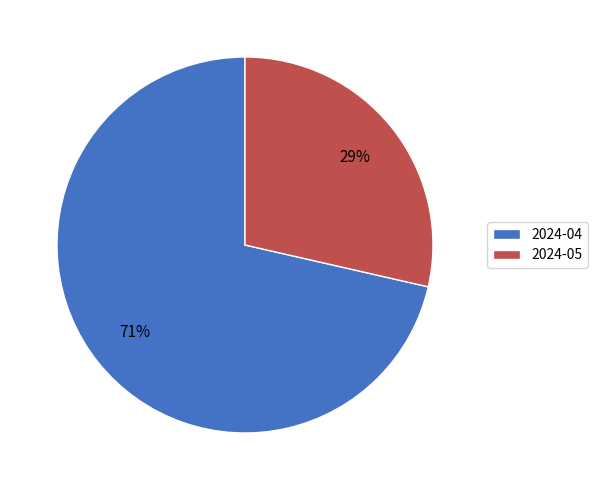

How many segments does this pie chart have?

2